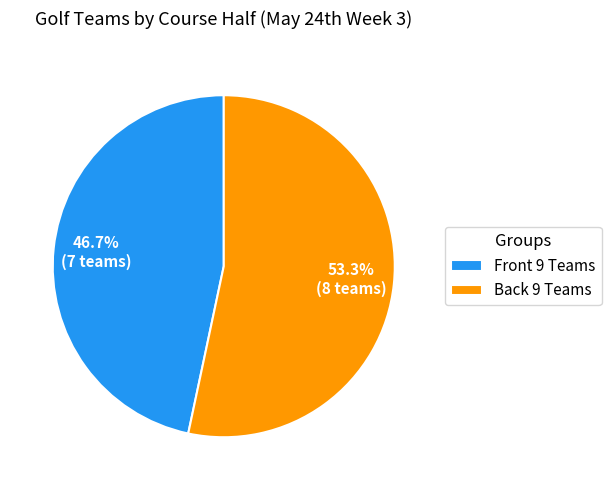

Rank the categories by value from lowest to highest.

Front 9 Teams, Back 9 Teams